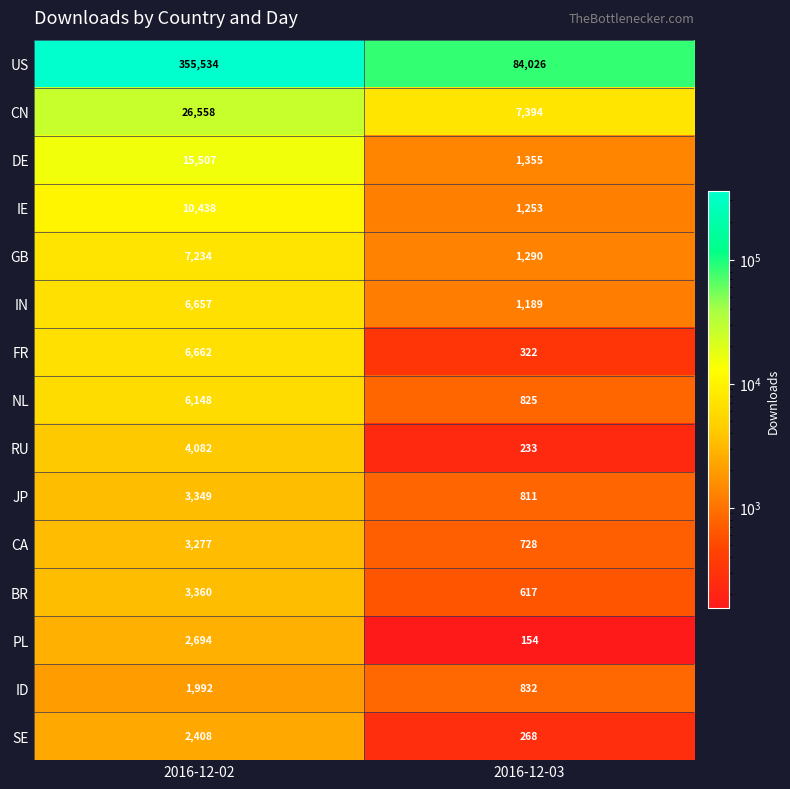

What is the total value across all series at 2016-12-02?

455900